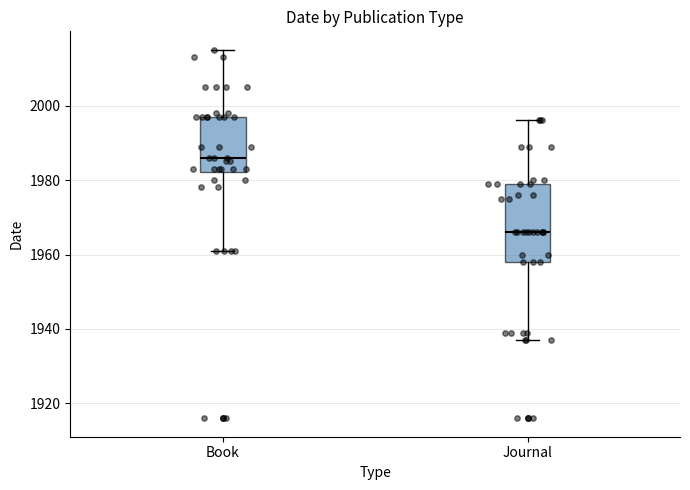

Which box is the tallest, from its lower edge to its upper edge?

Journal